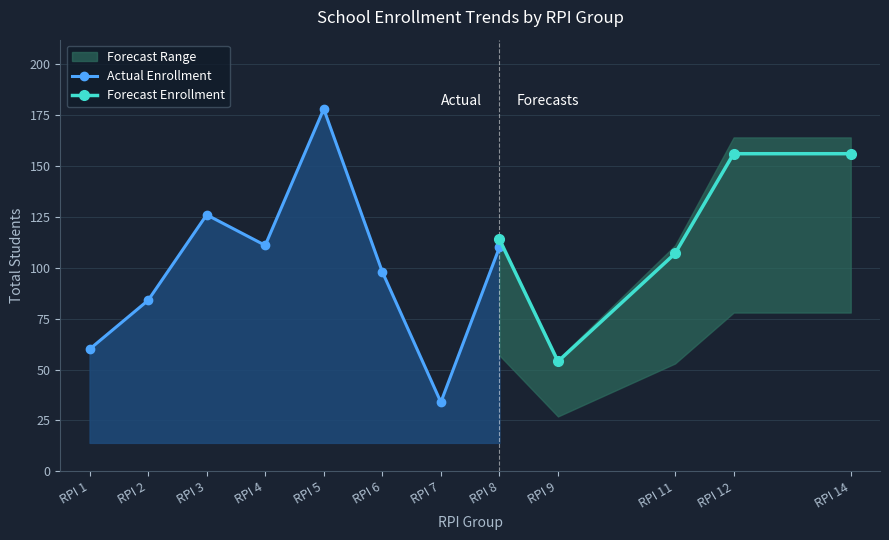

What is the maximum value for Actual Enrollment?

178